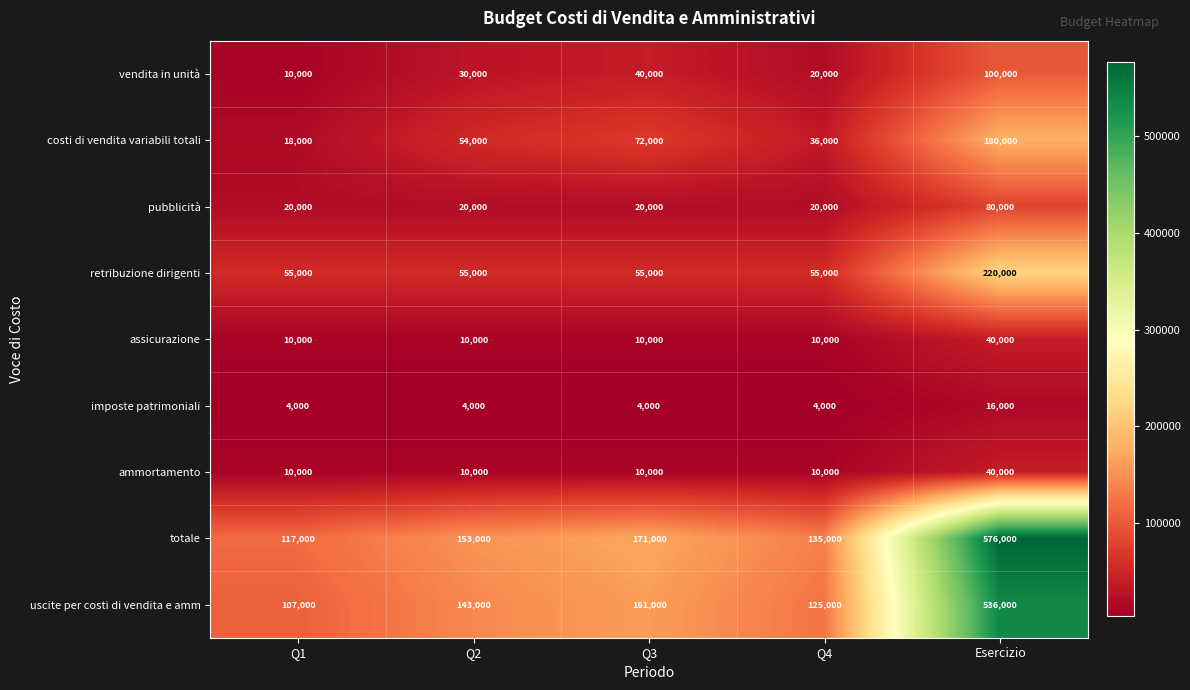

What is the minimum value shown in the chart?

4000